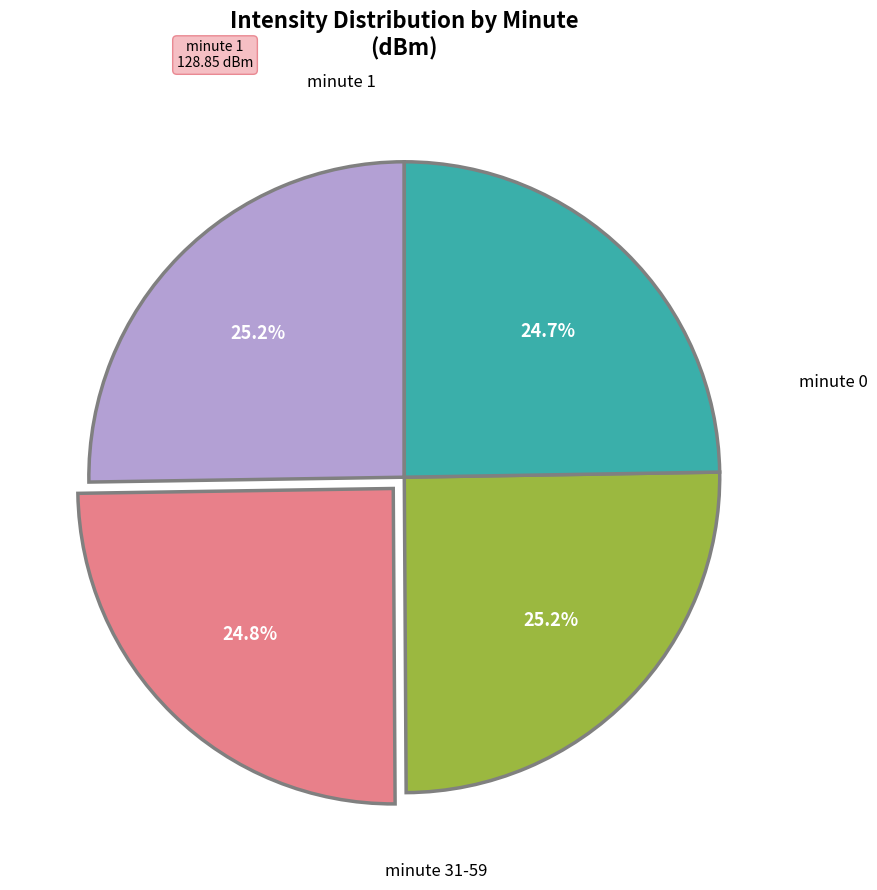

To the nearest percent, what is the difference between the largest and smallest slice percentages?

1%